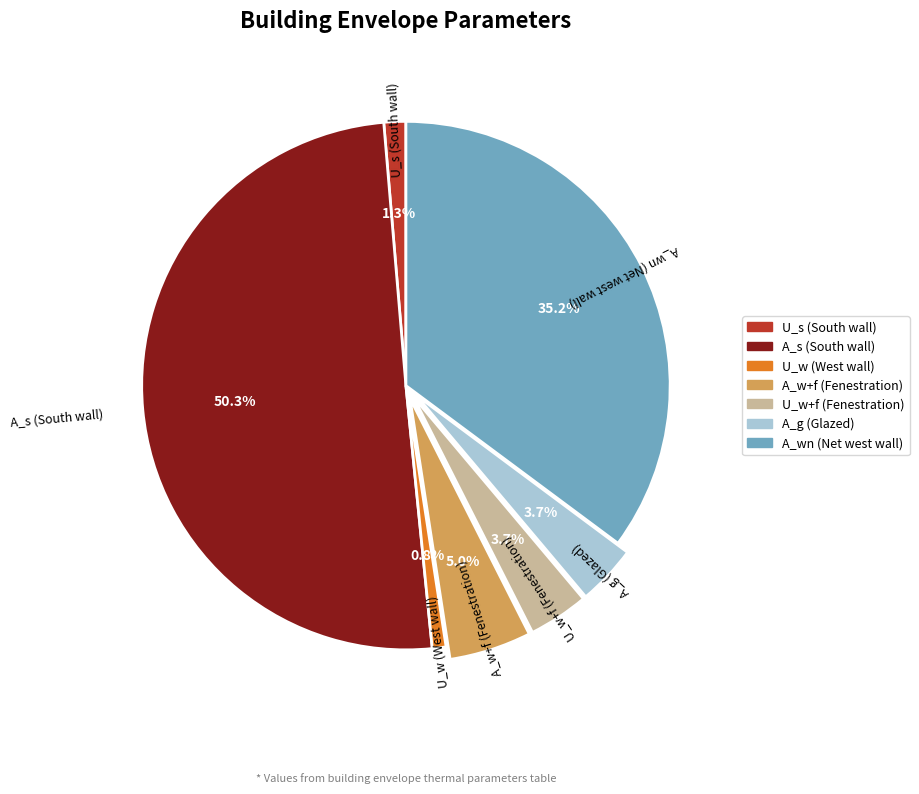

Count the number of slices in the pie.

7